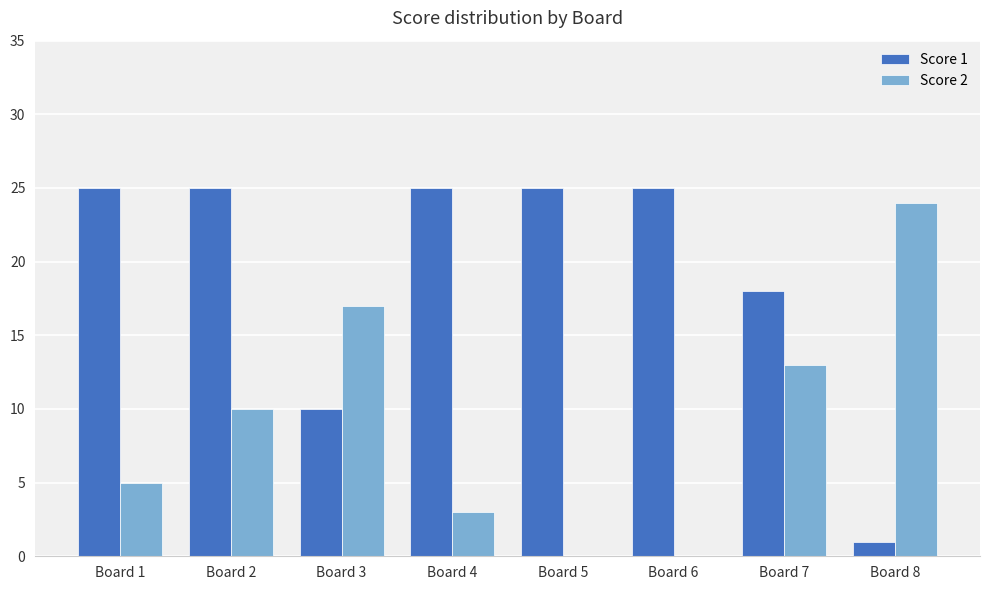

Reading right to left, what are all the values shown in this chart?

Score 1: Board 8=1	Board 7=18	Board 6=25	Board 5=25	Board 4=25	Board 3=10	Board 2=25	Board 1=25
Score 2: Board 8=24	Board 7=13	Board 6=0	Board 5=0	Board 4=3	Board 3=17	Board 2=10	Board 1=5